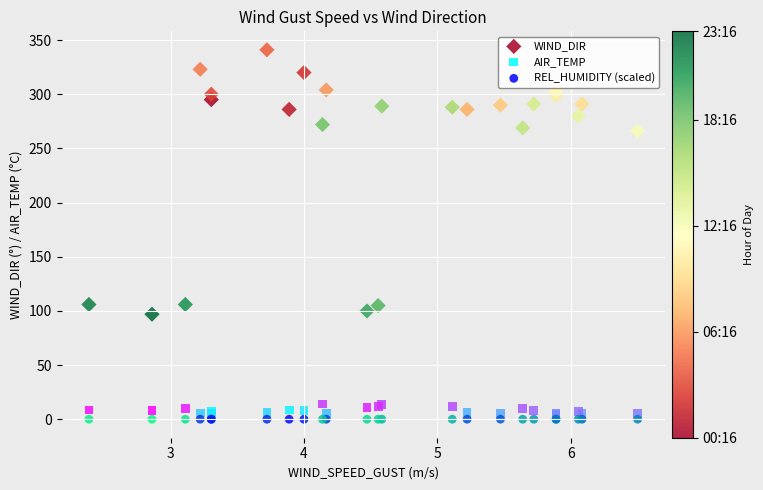

Which series reaches the maximum Y coordinate?

WIND_DIR